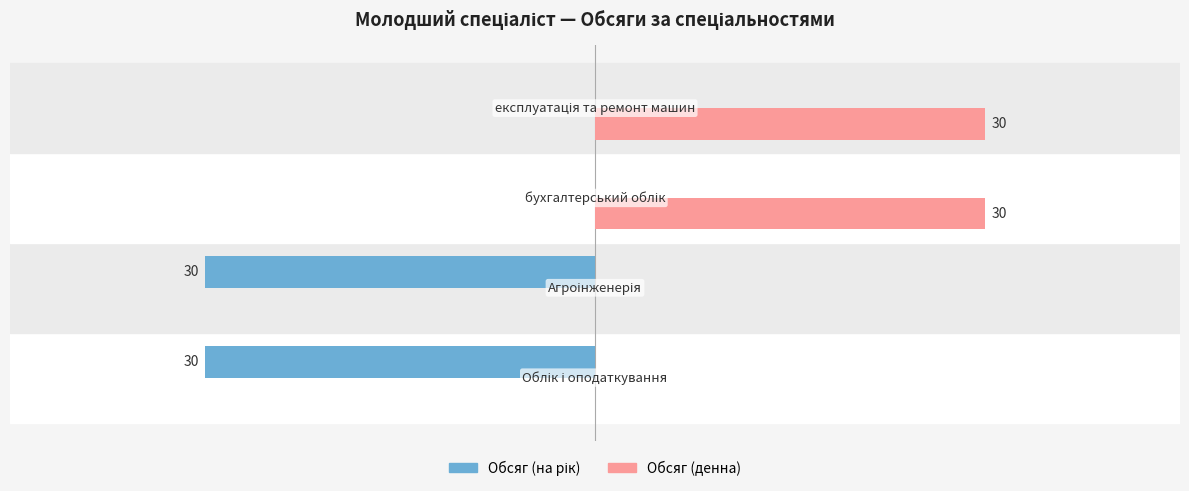

Which series has the largest total across all categories?

Обсяг (денна)